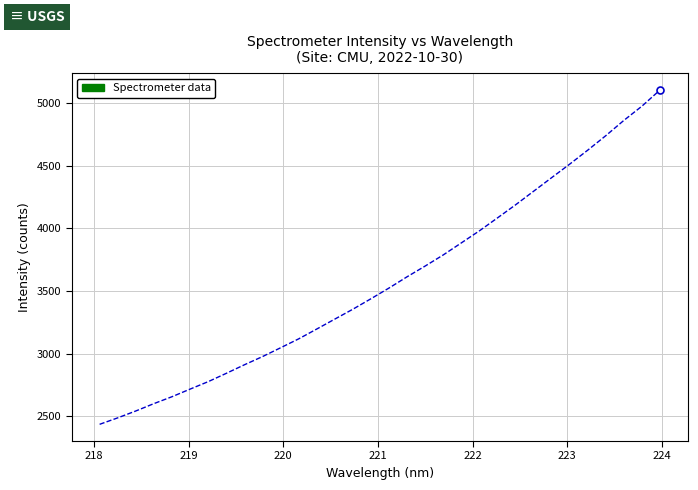

Count the number of values greater than 3523.

16